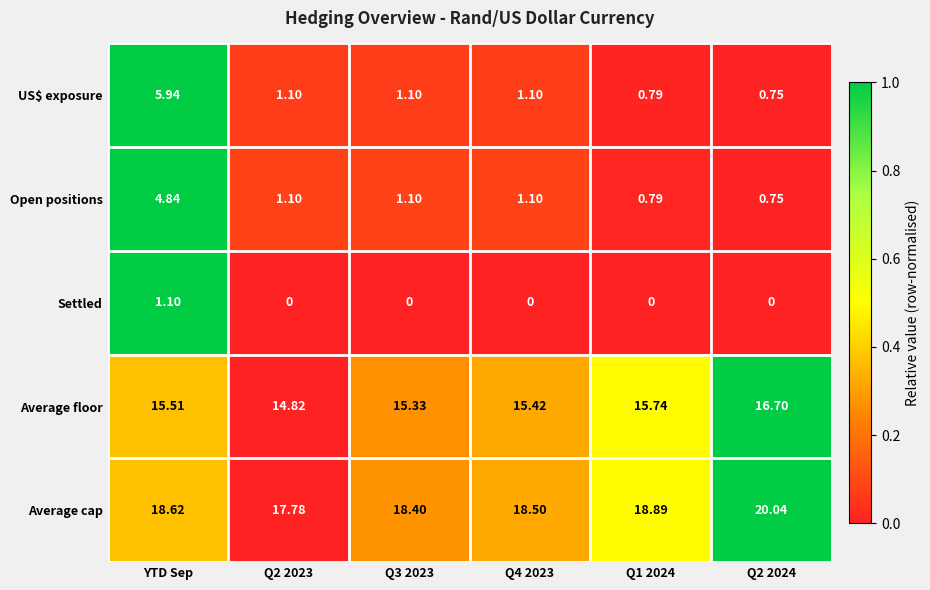

Rank the series at YTD Sep from lowest to highest value.

Settled, Open positions, US$ exposure, Average floor, Average cap